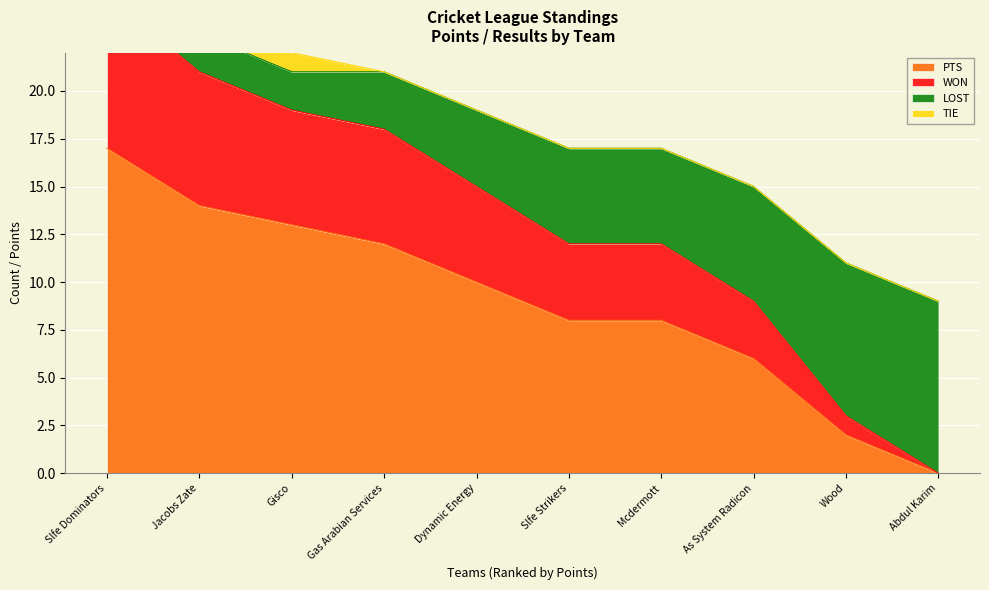

Is it true that PTS equals 2 at Wood?

True